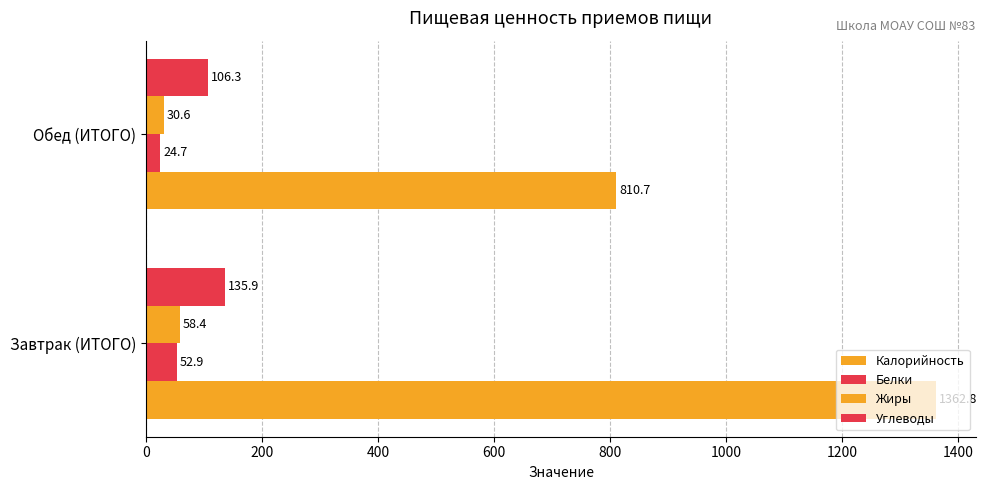

How many values in the Белки series are below 52?

1